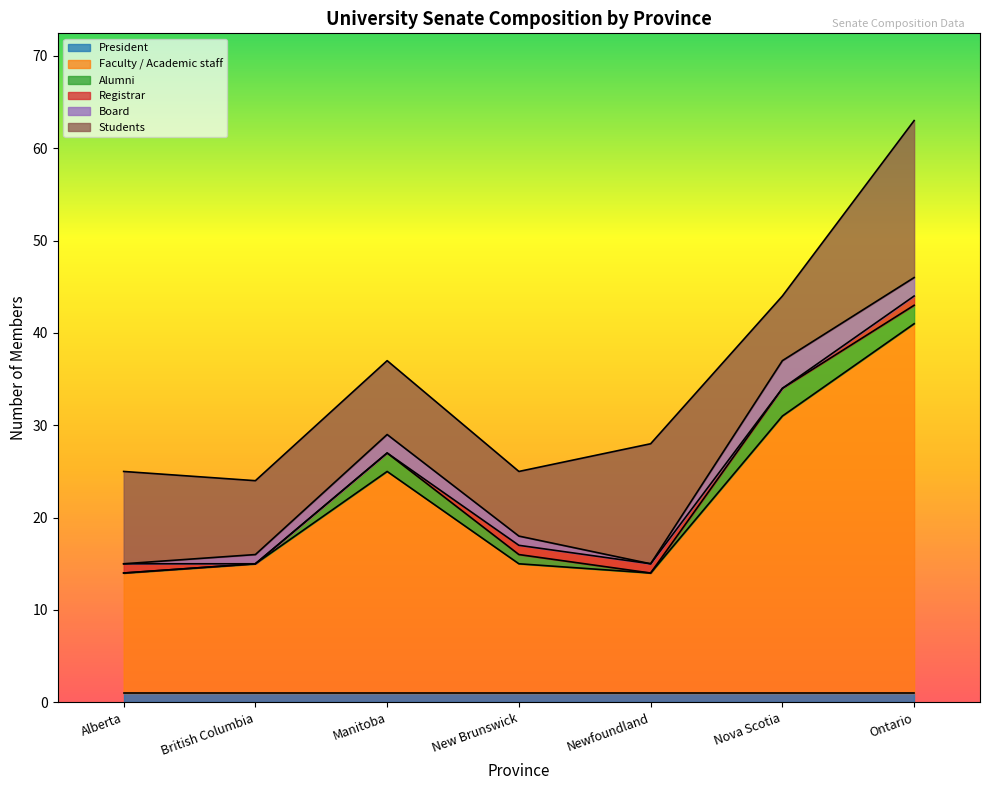

True or false: Students has more than 1 points higher than both neighbors.

False